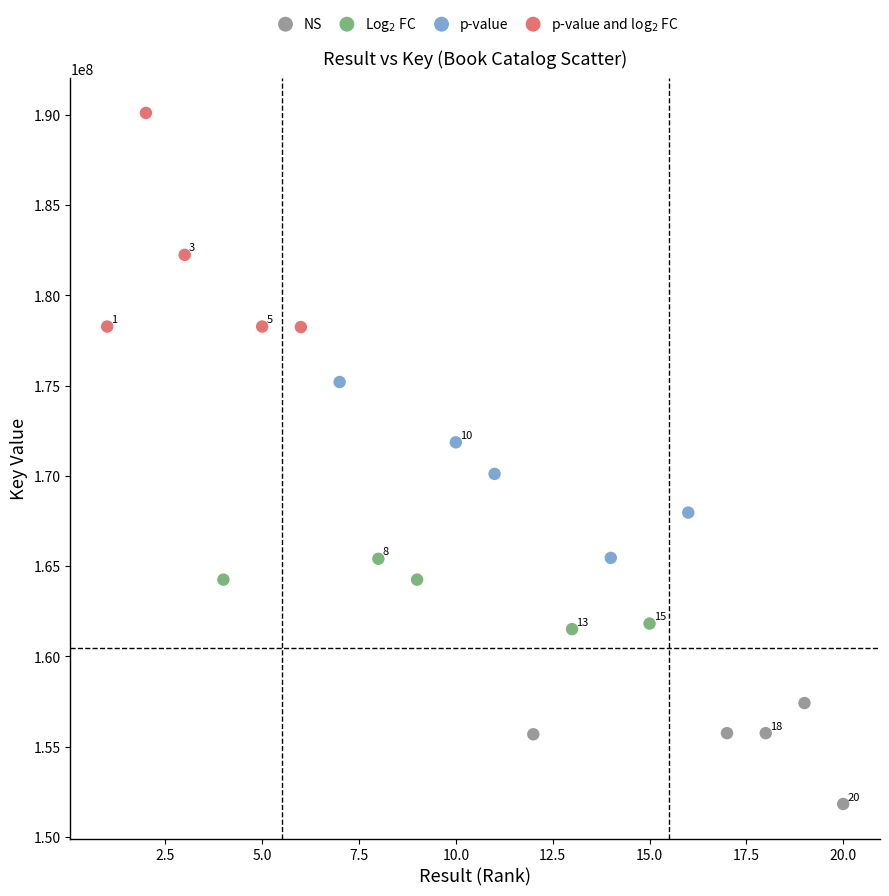

Which series contains the lowest Y value?

NS